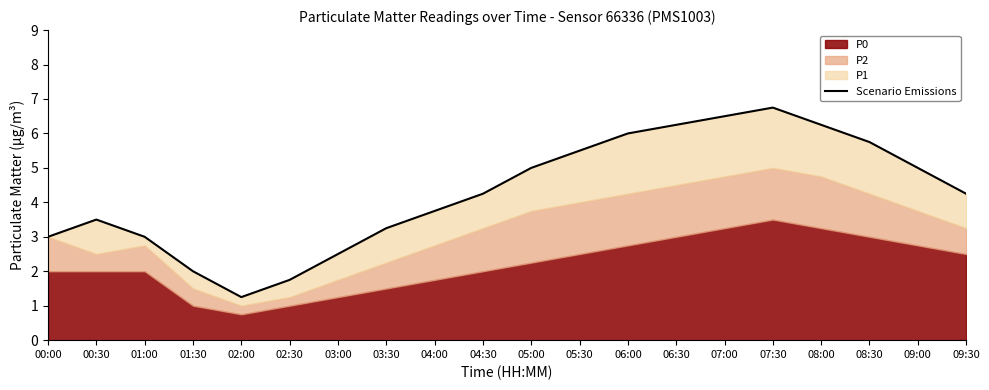

What is the difference between the values at 03:30 and 00:00?

0.2